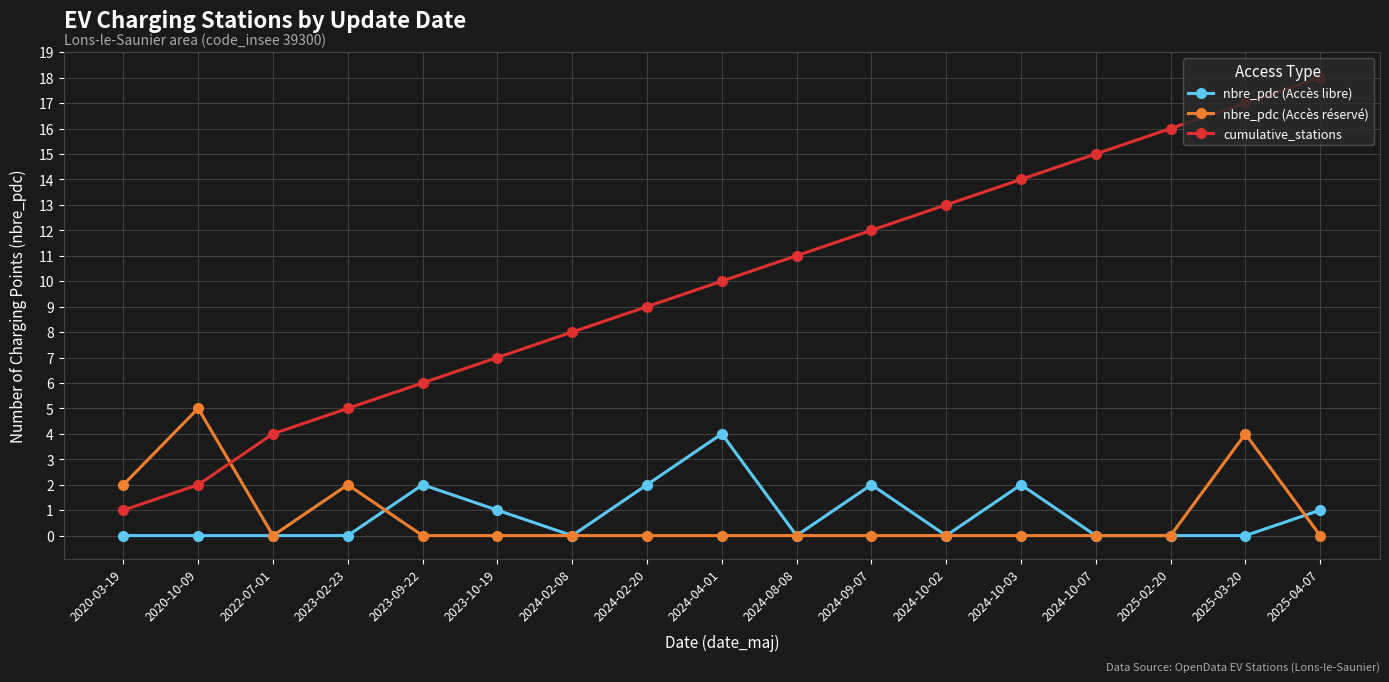

At which label does nbre_pdc (Accès réservé) reach its peak?

2020-10-09